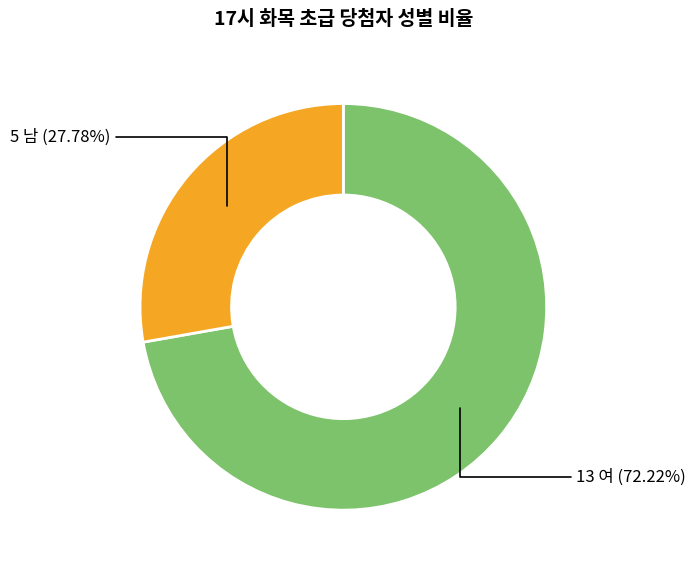

Is there any slice that represents more than half of the pie?

Yes